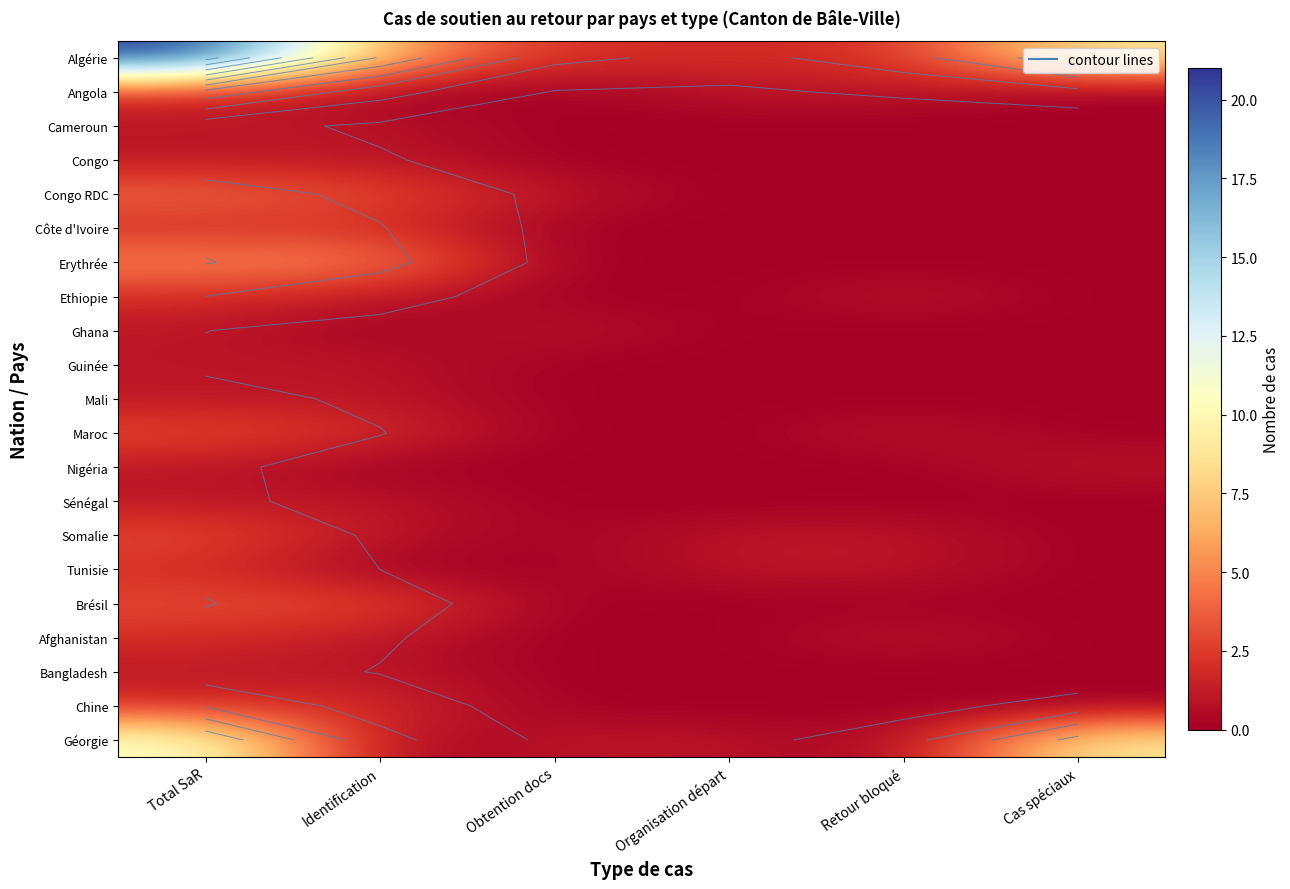

At how many categories does at least one series exceed 12?

1